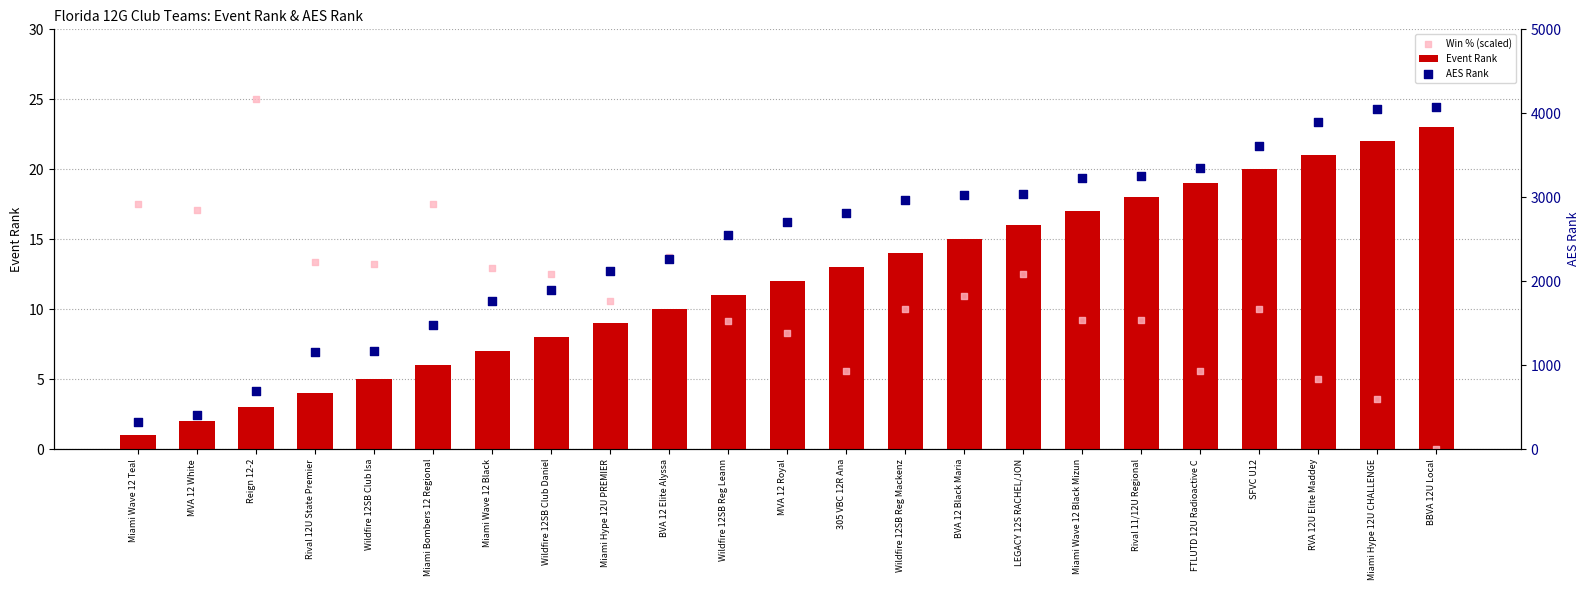

At which category is the sum across all series the highest?

BBVA 12U Local